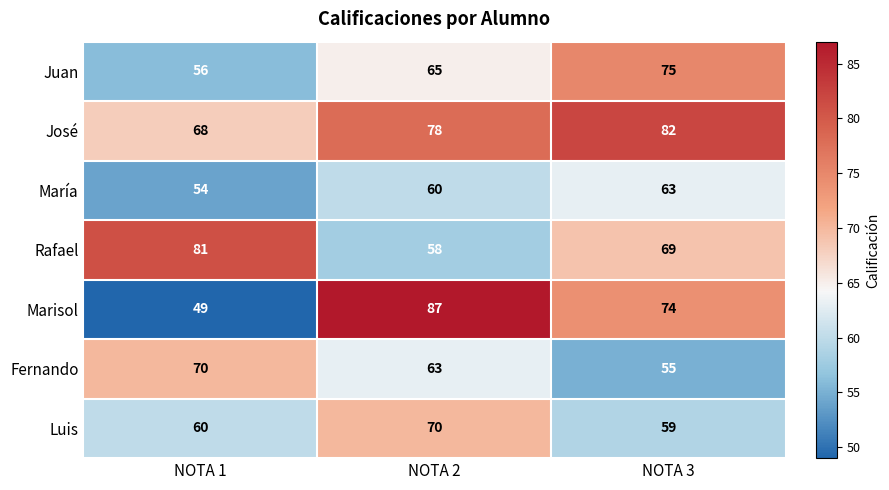

Is the value of Fernando at NOTA 1 greater than the value of Juan at NOTA 1?

Yes